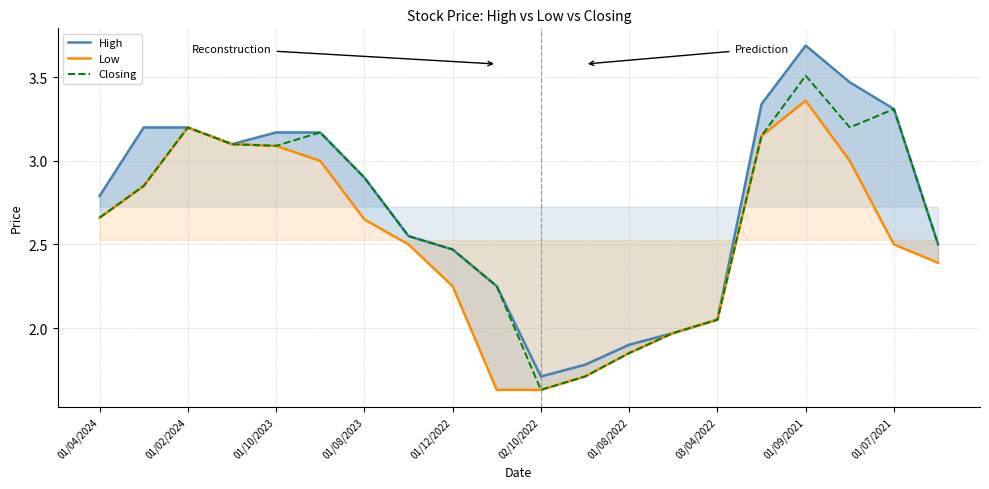

Where is Low nearest to the value 2?

13